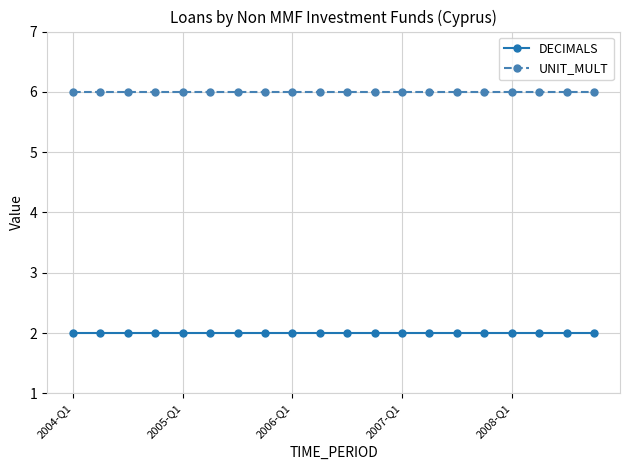

At how many categories does at least one series exceed 3?

20